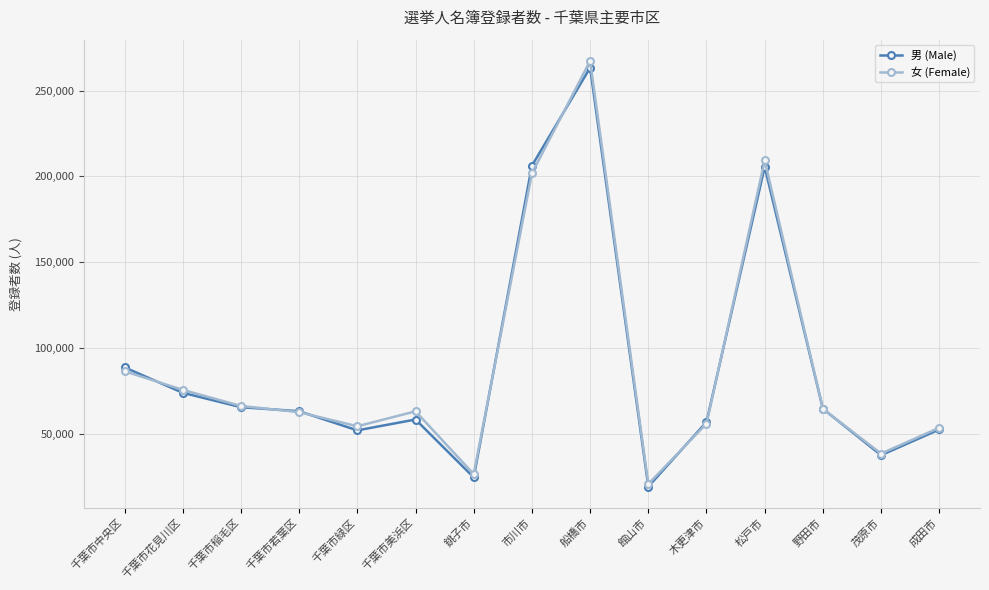

How many distinct data groups are displayed?

2